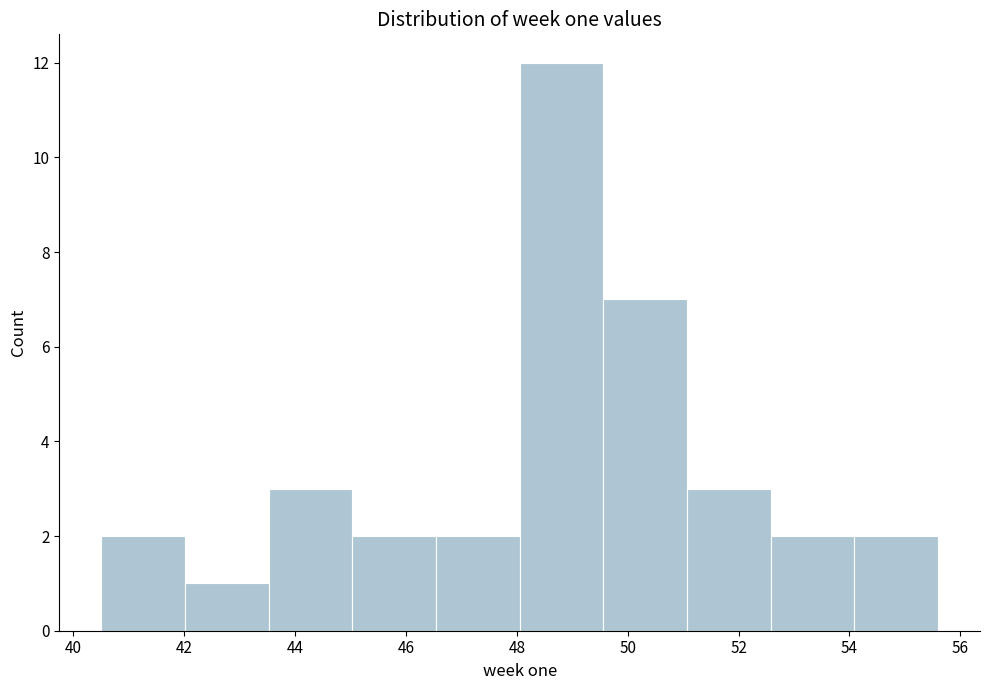

Reading left to right, transcribe this chart: for each bar, give the range it covers on the x-axis and its height. Neither the bar edges nor the heights are printed on the chart, so give them approximately, as read against the axes.

40.6 to 42.0: 2
42.0 to 43.6: 1
43.6 to 45.0: 3
45.0 to 46.6: 2
46.6 to 48.0: 2
48.0 to 49.6: 12
49.6 to 51.0: 7
51.0 to 52.6: 3
52.6 to 54.0: 2
54.0 to 55.6: 2